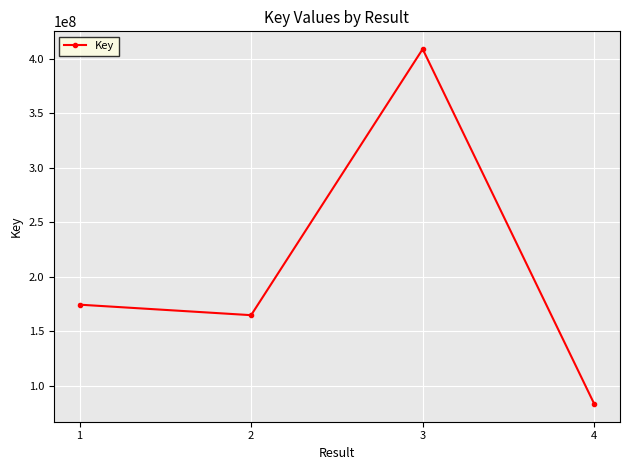

Where is the first local minimum?

2